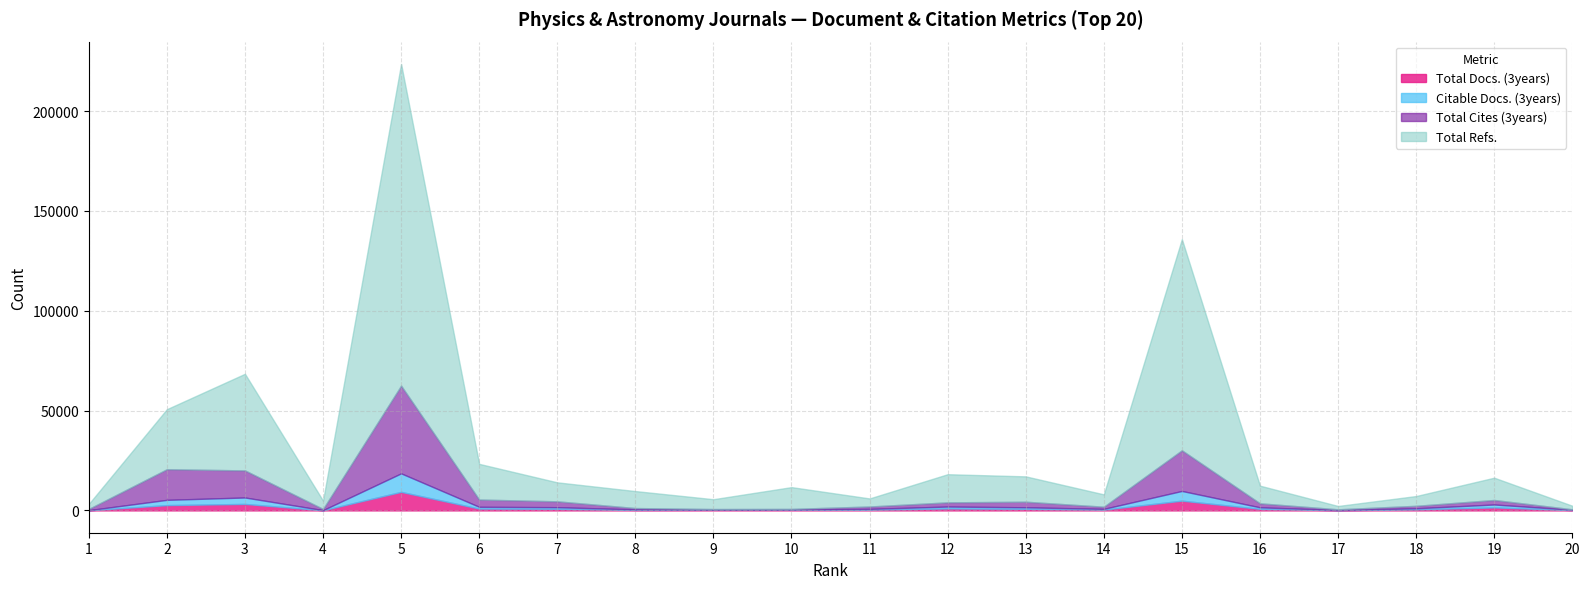

True or false: Citable Docs. (3years) and Total Docs. (3years) cross at least once.

False